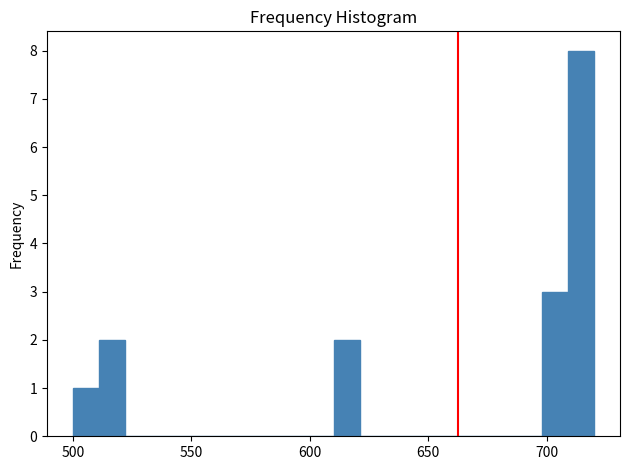

Read against the x-axis, roughly where is the centre of the tallest bar?

715